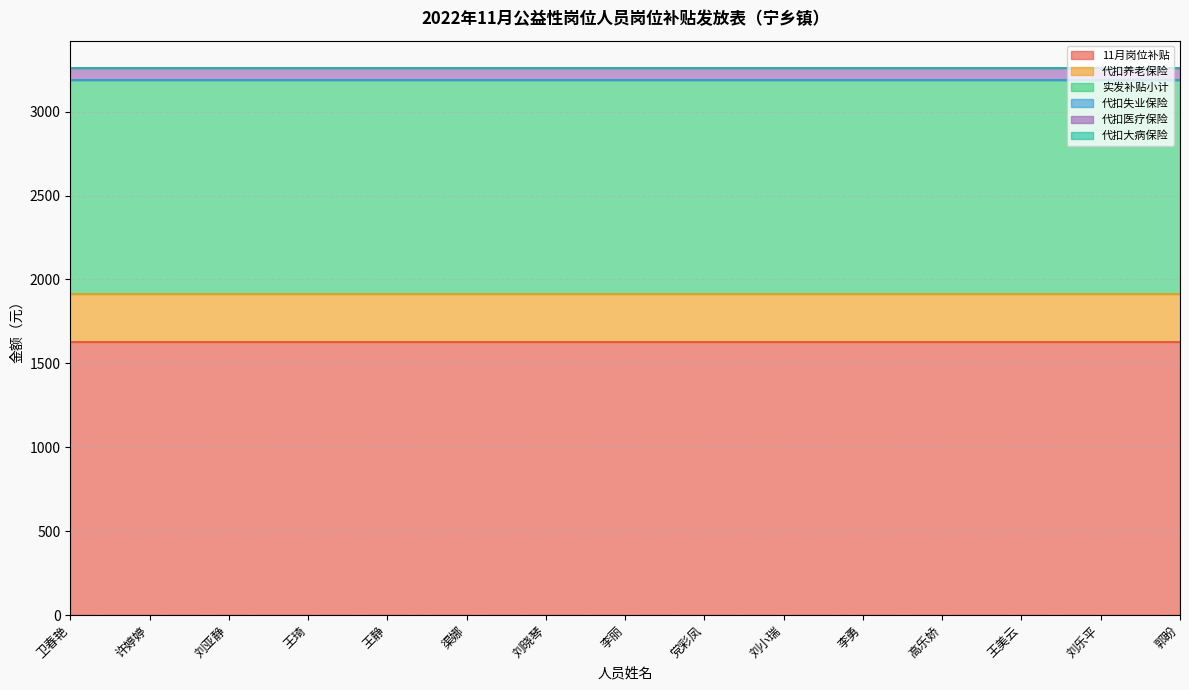

Reading left to right, transcribe all the data shown in this chart.

11月岗位补贴: 卫春艳=1630.0	许婷婷=1630.0	刘亚静=1630.0	王琦=1630.0	王静=1630.0	渠娜=1630.0	刘晓琴=1630.0	李丽=1630.0	党彩凤=1630.0	刘小瑞=1630.0	李勇=1630.0	高乐娇=1630.0	王美云=1630.0	刘乐平=1630.0	郭盼=1630.0
代扣养老保险: 卫春艳=283.8	许婷婷=283.8	刘亚静=283.8	王琦=283.8	王静=283.8	渠娜=283.8	刘晓琴=283.8	李丽=283.8	党彩凤=283.8	刘小瑞=283.8	李勇=283.8	高乐娇=283.8	王美云=283.8	刘乐平=283.8	郭盼=283.8
实发补贴小计: 卫春艳=1273.2	许婷婷=1273.2	刘亚静=1273.2	王琦=1273.2	王静=1273.2	渠娜=1273.2	刘晓琴=1273.2	李丽=1273.2	党彩凤=1273.2	刘小瑞=1273.2	李勇=1273.2	高乐娇=1273.2	王美云=1273.2	刘乐平=1273.2	郭盼=1273.2
代扣失业保险: 卫春艳=0.0	许婷婷=0.0	刘亚静=0.0	王琦=0.0	王静=0.0	渠娜=0.0	刘晓琴=0.0	李丽=0.0	党彩凤=0.0	刘小瑞=0.0	李勇=0.0	高乐娇=0.0	王美云=0.0	刘乐平=0.0	郭盼=0.0
代扣医疗保险: 卫春艳=71.0	许婷婷=71.0	刘亚静=71.0	王琦=71.0	王静=71.0	渠娜=71.0	刘晓琴=71.0	李丽=71.0	党彩凤=71.0	刘小瑞=71.0	李勇=71.0	高乐娇=71.0	王美云=71.0	刘乐平=71.0	郭盼=71.0
代扣大病保险: 卫春艳=2.0	许婷婷=2.0	刘亚静=2.0	王琦=2.0	王静=2.0	渠娜=2.0	刘晓琴=2.0	李丽=2.0	党彩凤=2.0	刘小瑞=2.0	李勇=2.0	高乐娇=2.0	王美云=2.0	刘乐平=2.0	郭盼=2.0